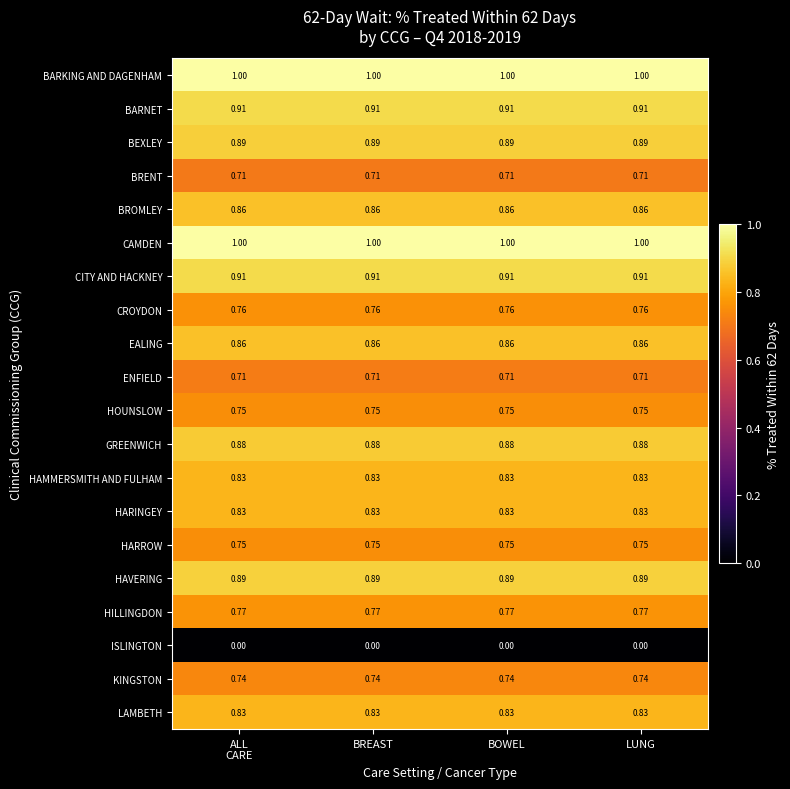

How many data points does each series have?

4